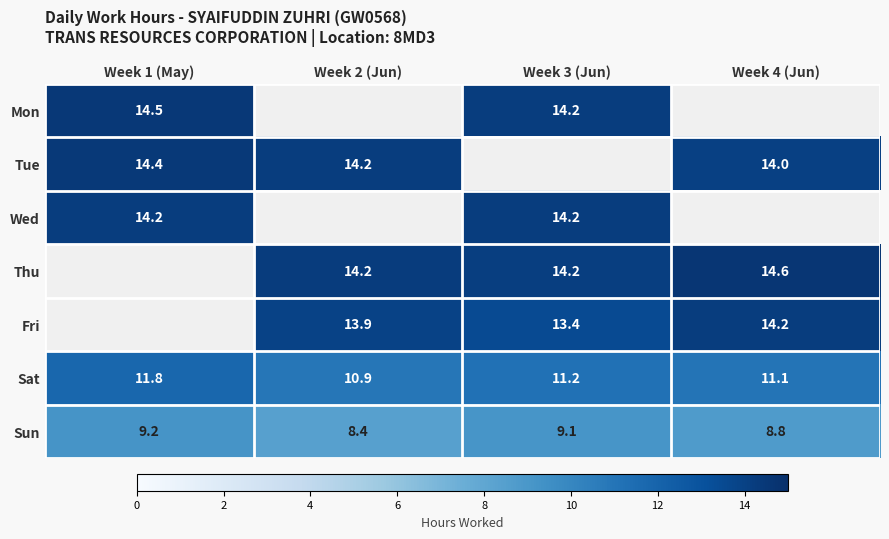

What is the difference between the Sat values at Week 2 (Jun) and Week 3 (Jun)?

0.3